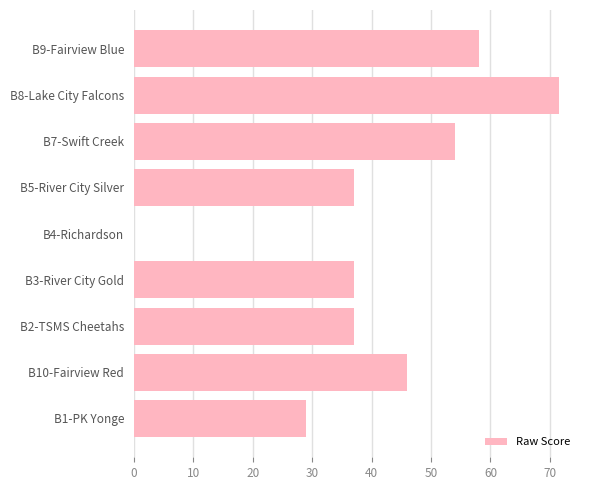

What is the sum of the values at B8-Lake City Falcons and B4-Richardson?

71.5